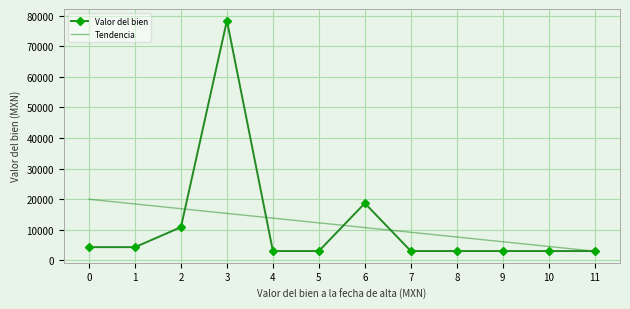

What is the average value of the Valor del bien series?

11456.0